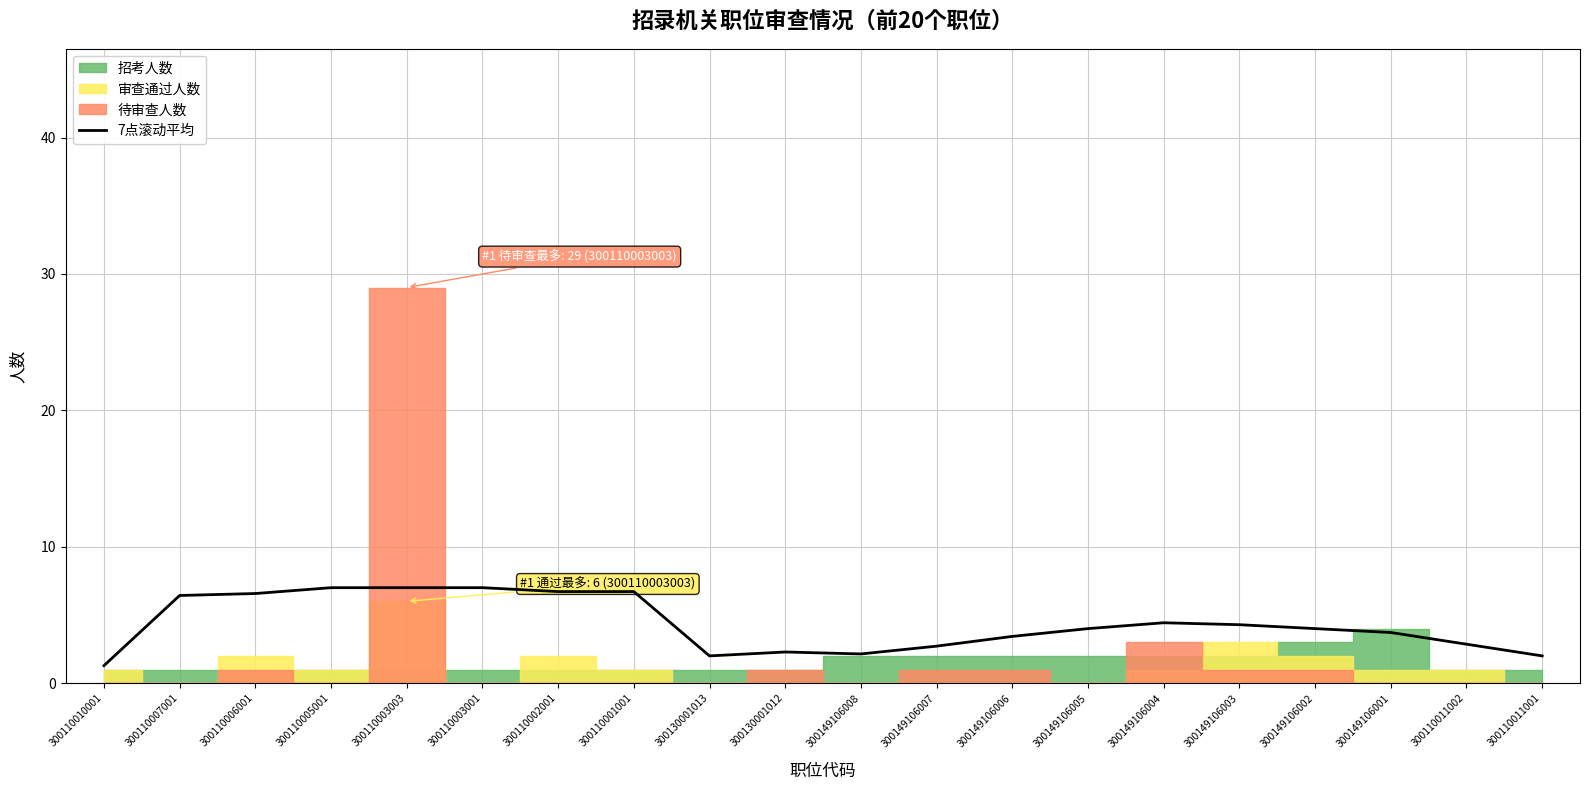

What value does the data have at 300110003001?

7.0